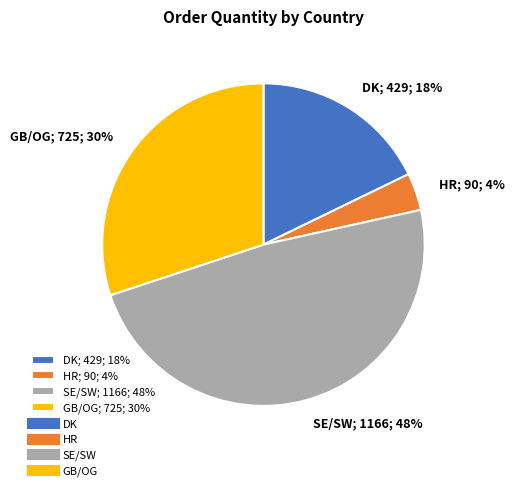

Which has a higher value, HR; 90; 4% or GB/OG; 725; 30%?

GB/OG; 725; 30%